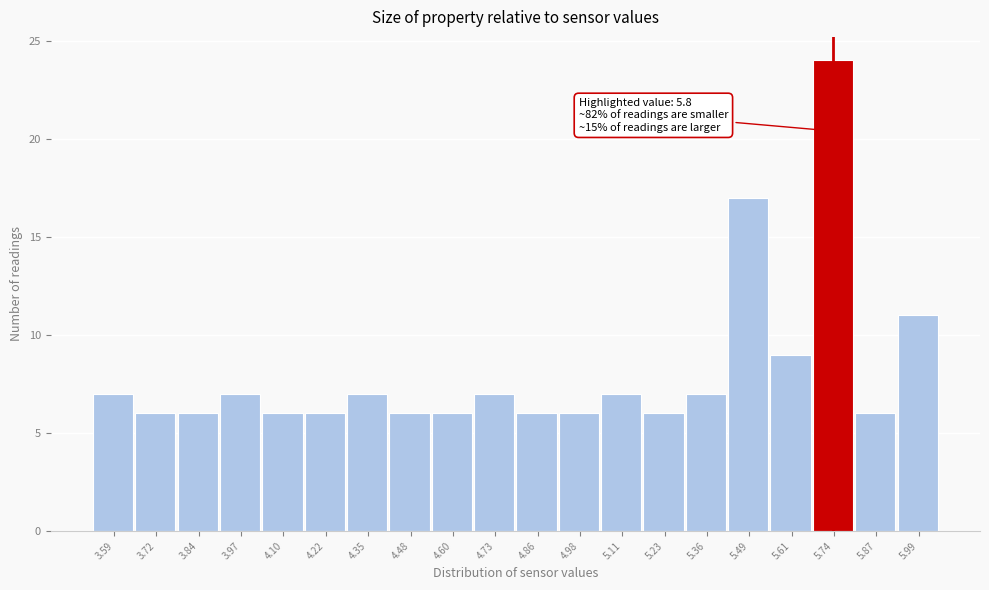

Reading left to right, transcribe all the data shown in this chart.

3.59=7	3.72=6	3.84=6	3.97=7	4.10=6	4.22=6	4.35=7	4.48=6	4.60=6	4.73=7	4.86=6	4.98=6	5.11=7	5.23=6	5.36=7	5.49=17	5.61=9	5.74=24	5.87=6	5.99=11